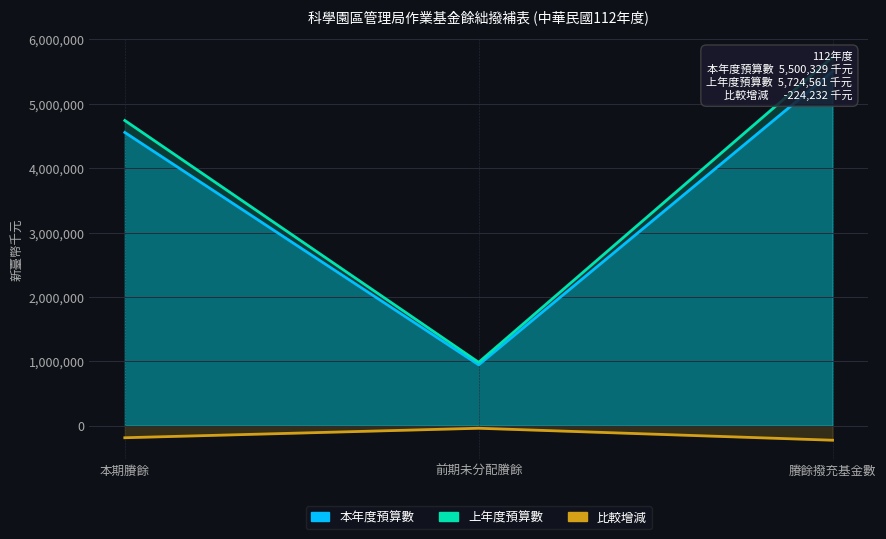

Which series has the widest spread of values?

上年度預算數